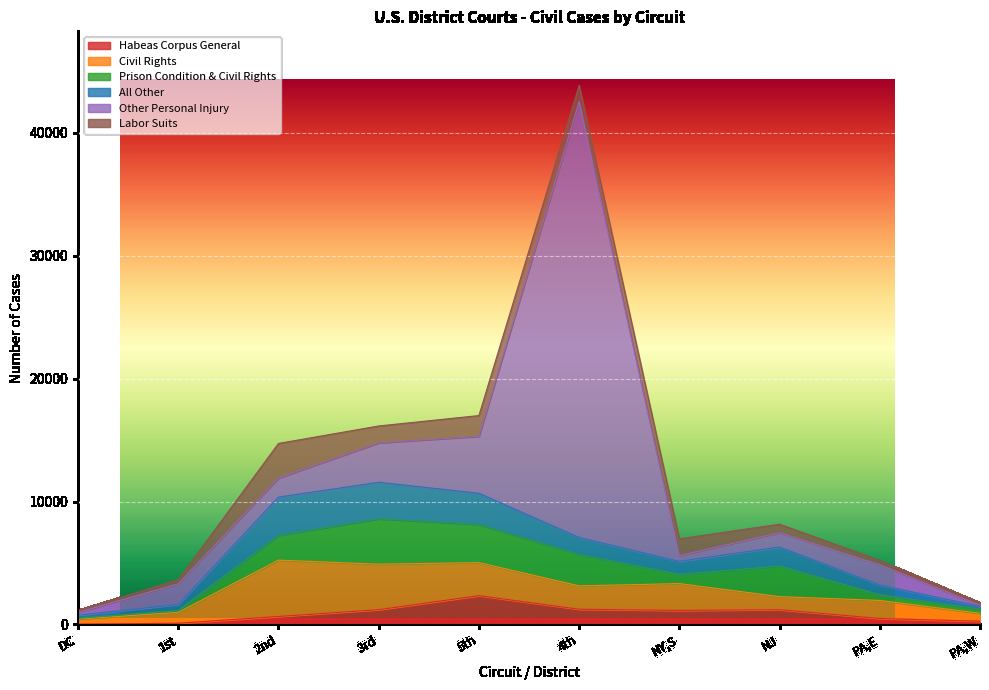

What is the difference between the second highest and minimum values in the Prison Condition & Civil Rights series?

3028